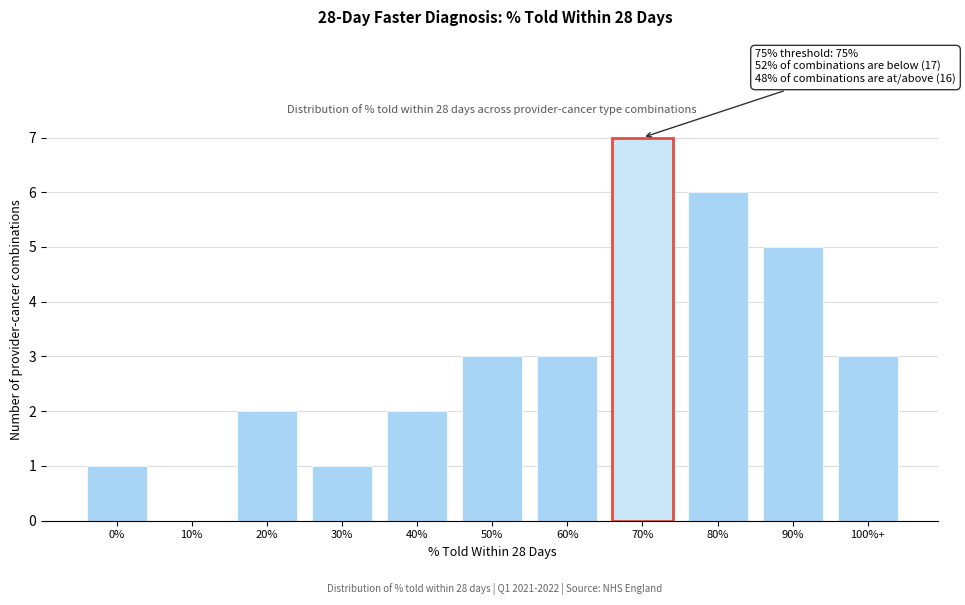

Reading left to right, list all the values displayed in this chart.

0%=1	10%=0	20%=2	30%=1	40%=2	50%=3	60%=3	70%=7	80%=6	90%=5	100%+=3